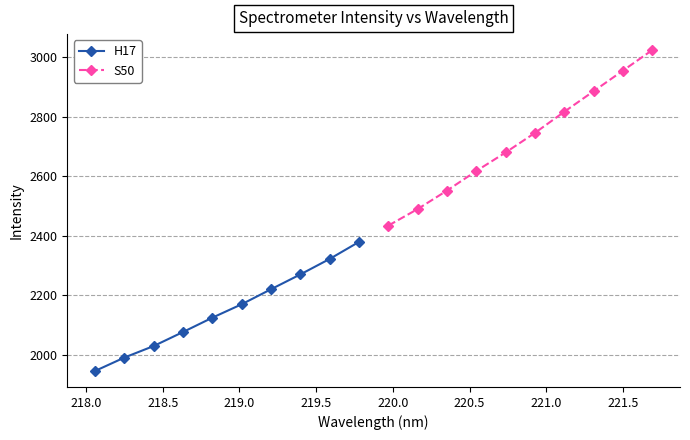

What is the minimum value for H17?

1946.0